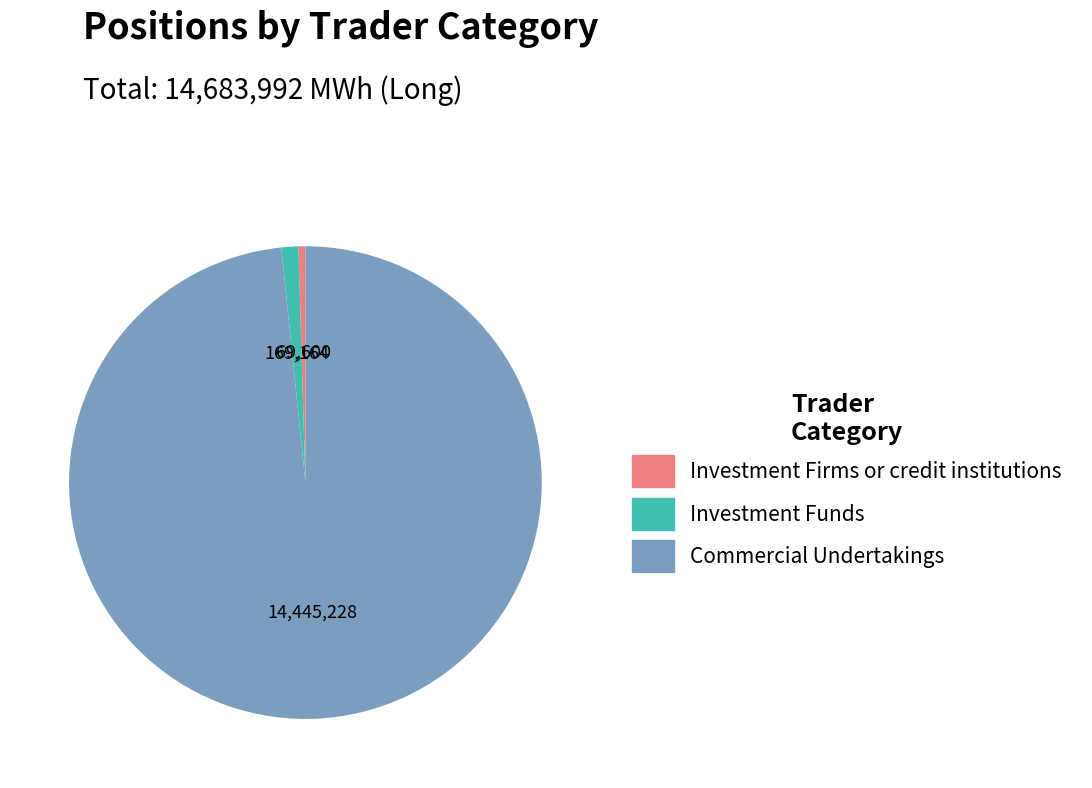

Which slice is the smallest?

Investment Firms or credit institutions